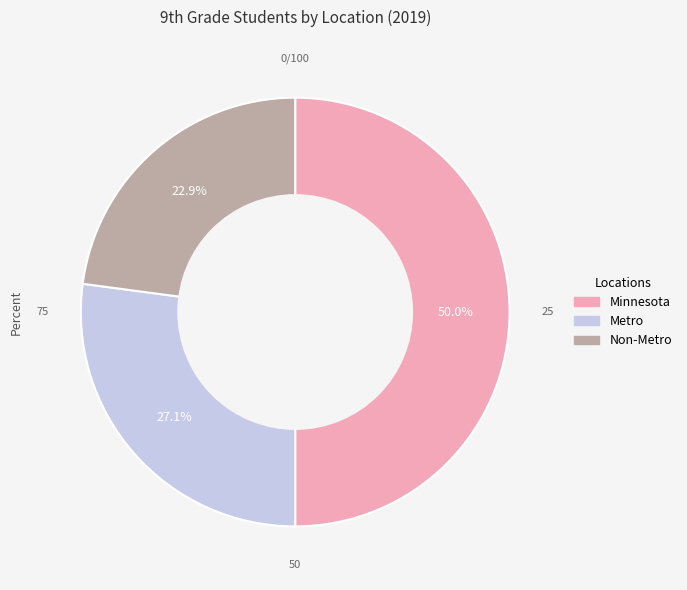

Approximately how many times larger is the value at Non-Metro compared to Metro?

0.8